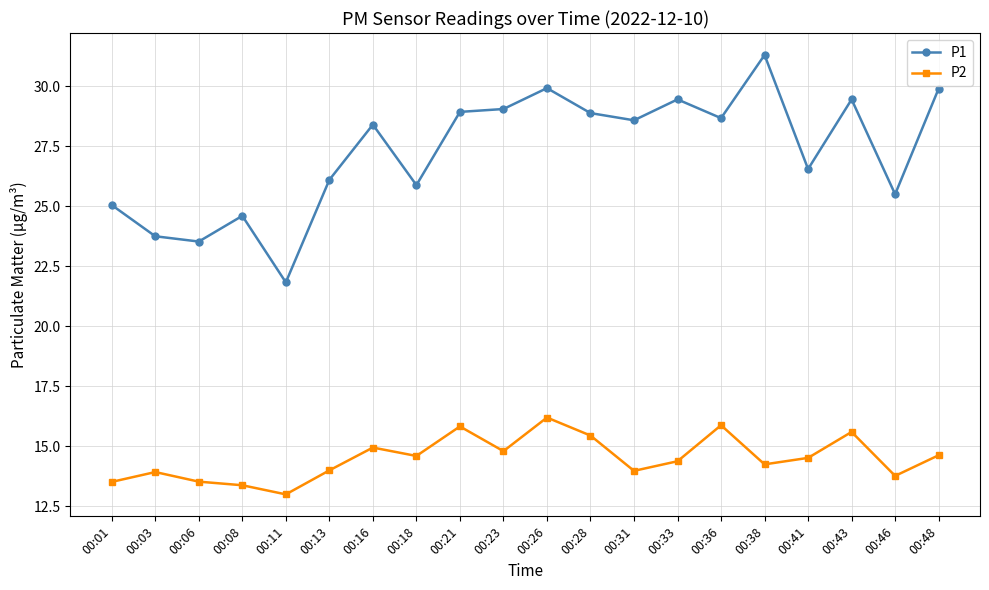

True or false: P1 and P2 cross at least once.

False